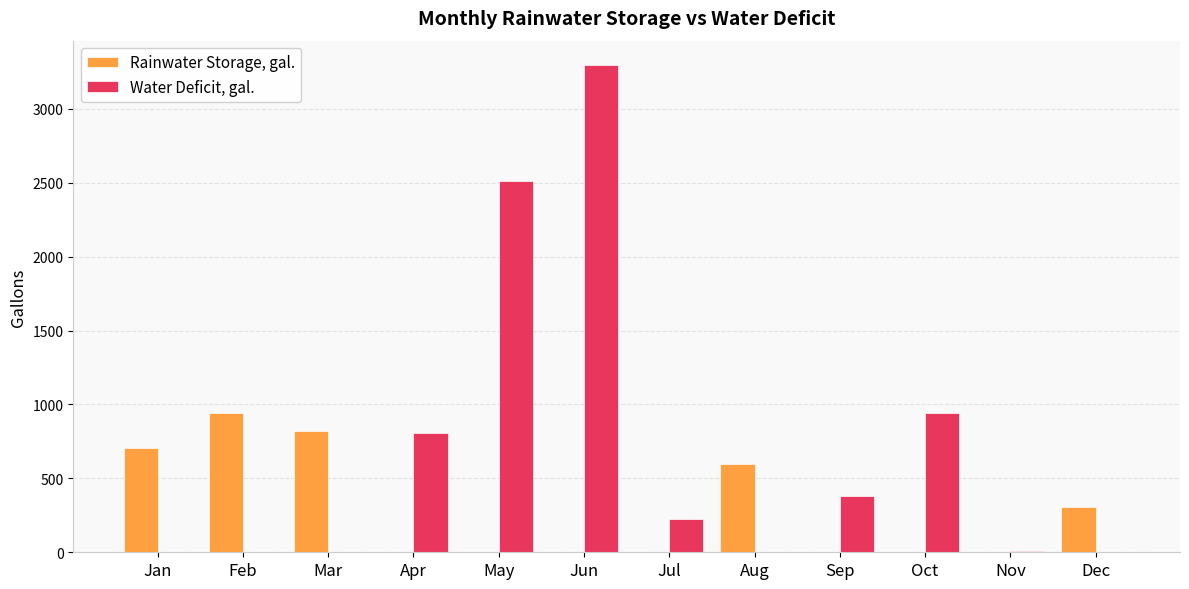

What is the greatest value displayed?

3296.0